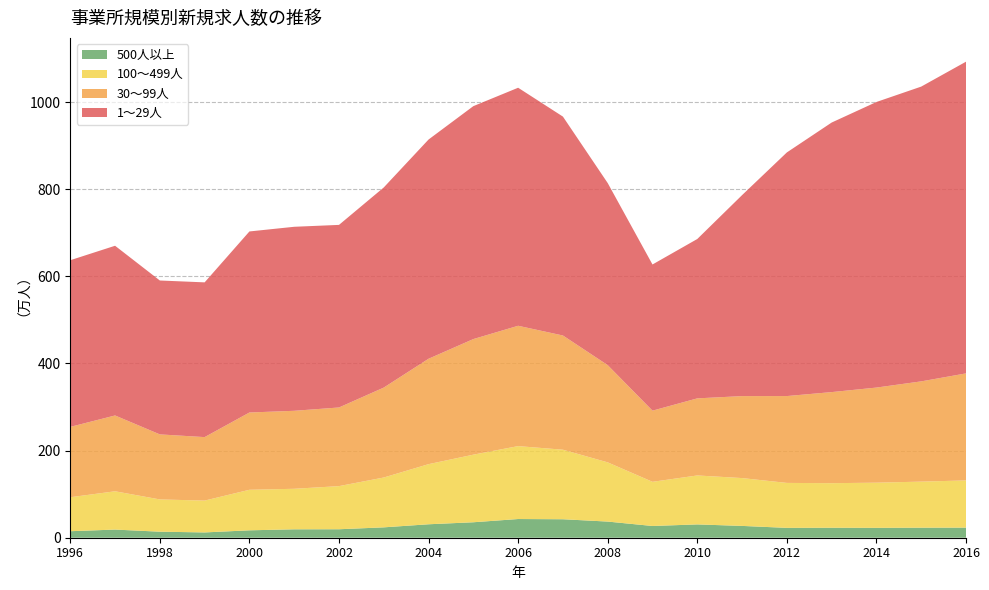

Reading left to right, list all the values displayed in this chart.

1～29人: 1996=3826080	1997=3896224	1998=3532942	1999=3552506	2000=4156379	2001=4224416	2002=4191742	2003=4594720	2004=5033239	2005=5347448	2006=5464547	2007=5025226	2008=4179936	2009=3355649	2010=3658409	2011=4613987	2012=5593118	2013=6187811	2014=6556257	2015=6767144	2016=7155760
30～99人: 1996=1615553	1997=1740466	1998=1493279	1999=1457387	2000=1774095	2001=1790577	2002=1805510	2003=2064751	2004=2419932	2005=2653888	2006=2762580	2007=2622048	2008=2232185	2009=1633636	2010=1769973	2011=1881914	2012=1993798	2013=2091067	2014=2183577	2015=2301442	2016=2457365
100～499人: 1996=779567	1997=879096	1998=740601	1999=730819	2000=930603	2001=930173	2002=990072	2003=1144099	2004=1379903	2005=1551641	2006=1674047	2007=1596295	2008=1359316	2009=1014004	2010=1123776	2011=1098234	2012=1032069	2013=1023071	2014=1036812	2015=1057501	2016=1083203
500人以上: 1996=149603	1997=187043	1998=138410	1999=121598	2000=170056	2001=193178	2002=194456	2003=238152	2004=308856	2005=355063	2006=429243	2007=424203	2008=370670	2009=269571	2010=305558	2011=271135	2012=226227	2013=229116	2014=226679	2015=230454	2016=232052